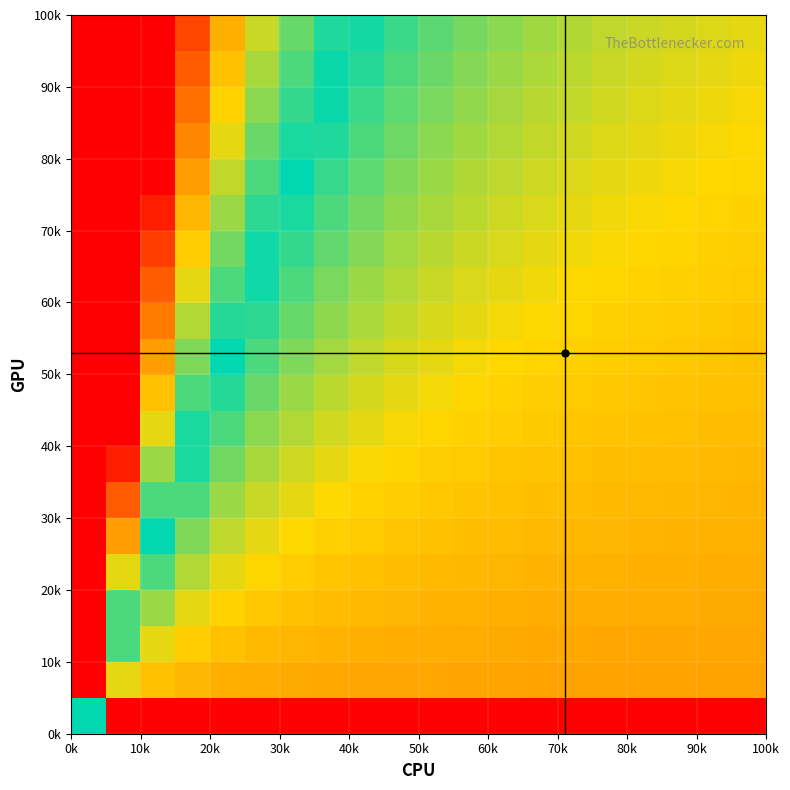

How many data points does each series have?

20